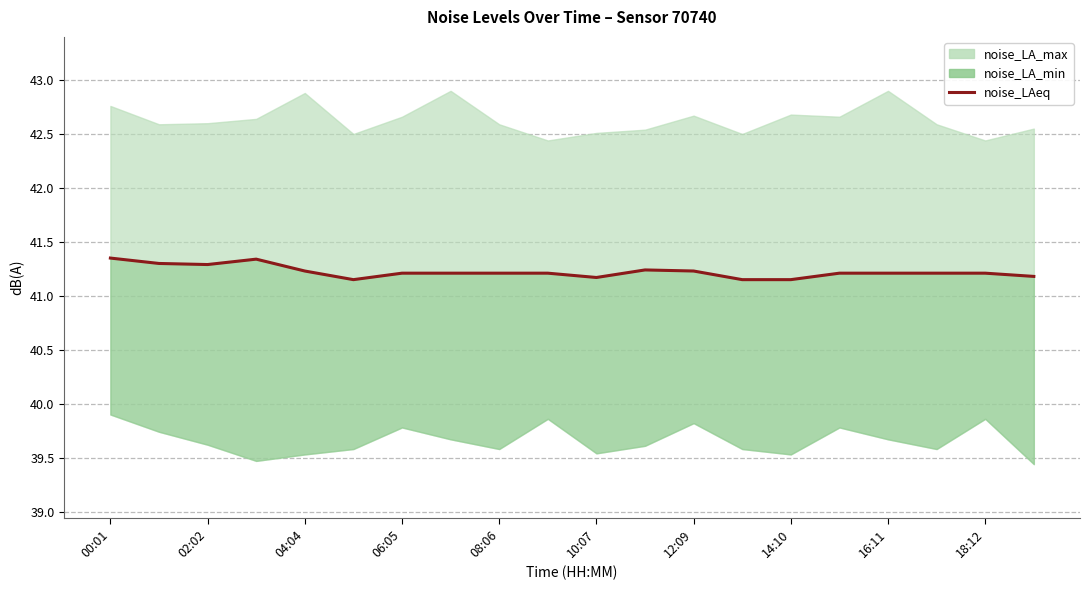

Which has a higher value, 11 or 04:04?

04:04